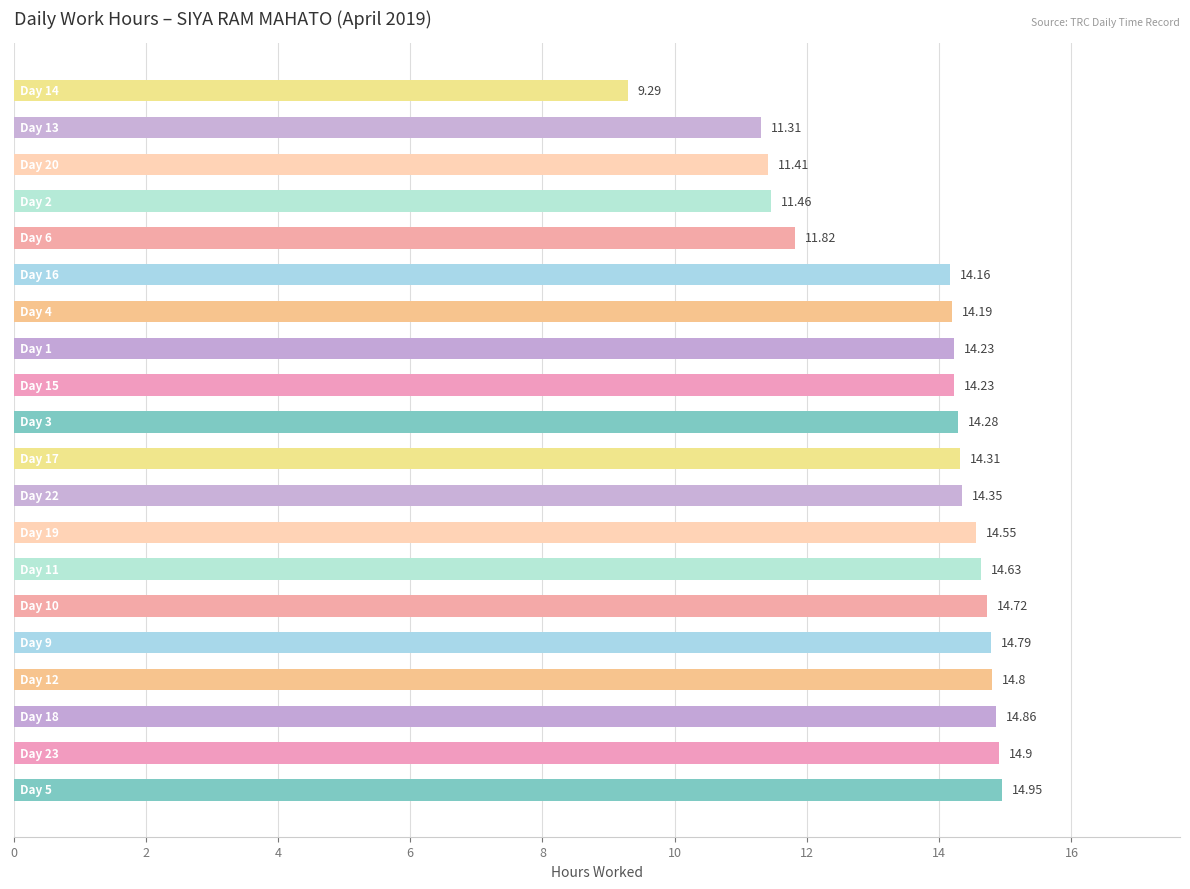

What is the difference between the maximum and minimum values?

5.7